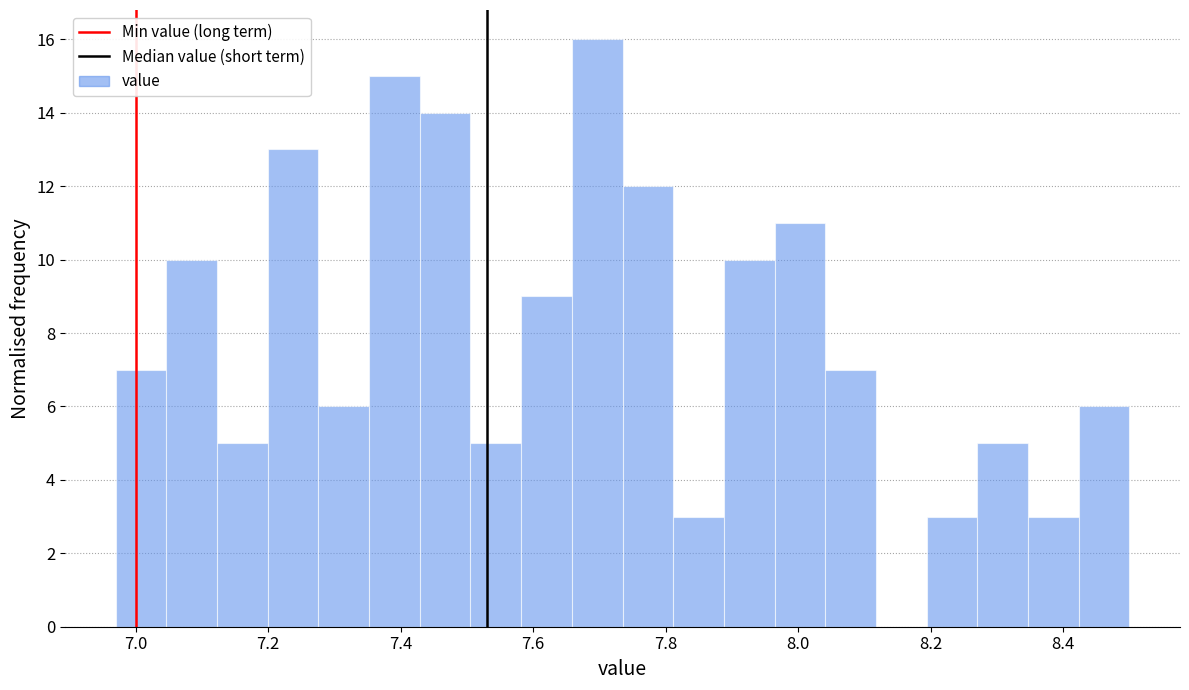

Around what value on the x-axis is the tallest bar? Give the approximate position of its centre, as read against the axis.

7.70